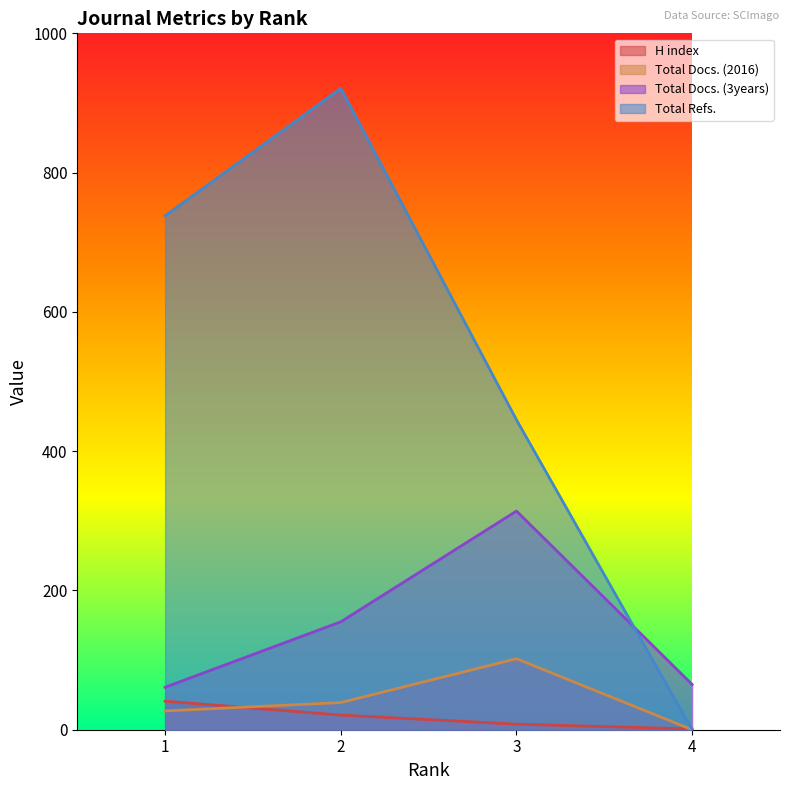

True or false: Total Refs. has more than 2 points higher than both neighbors.

False